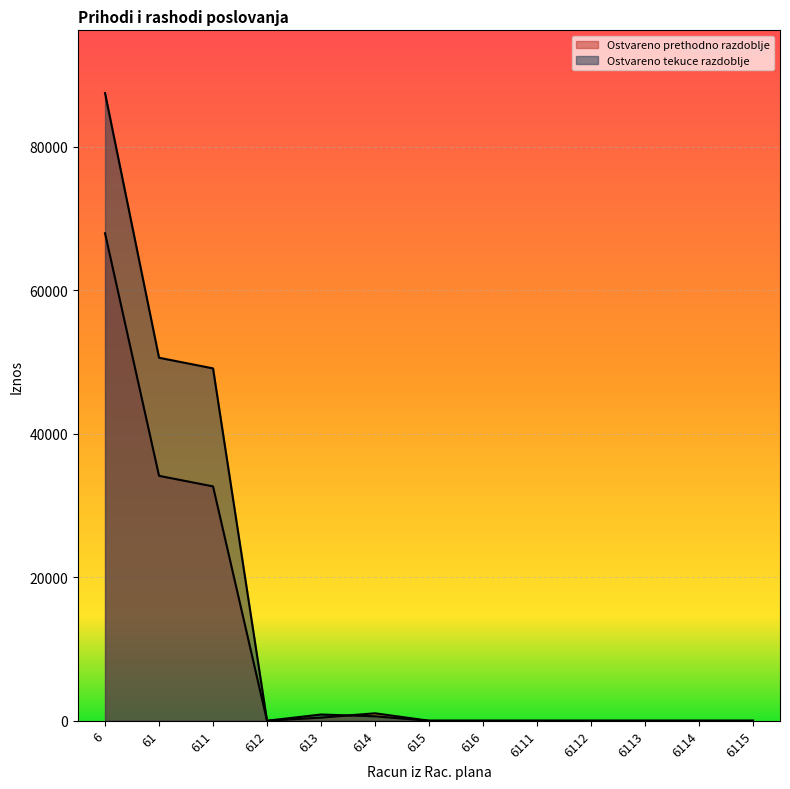

Where is the first local maximum for Ostvareno tekuce razdoblje?

613